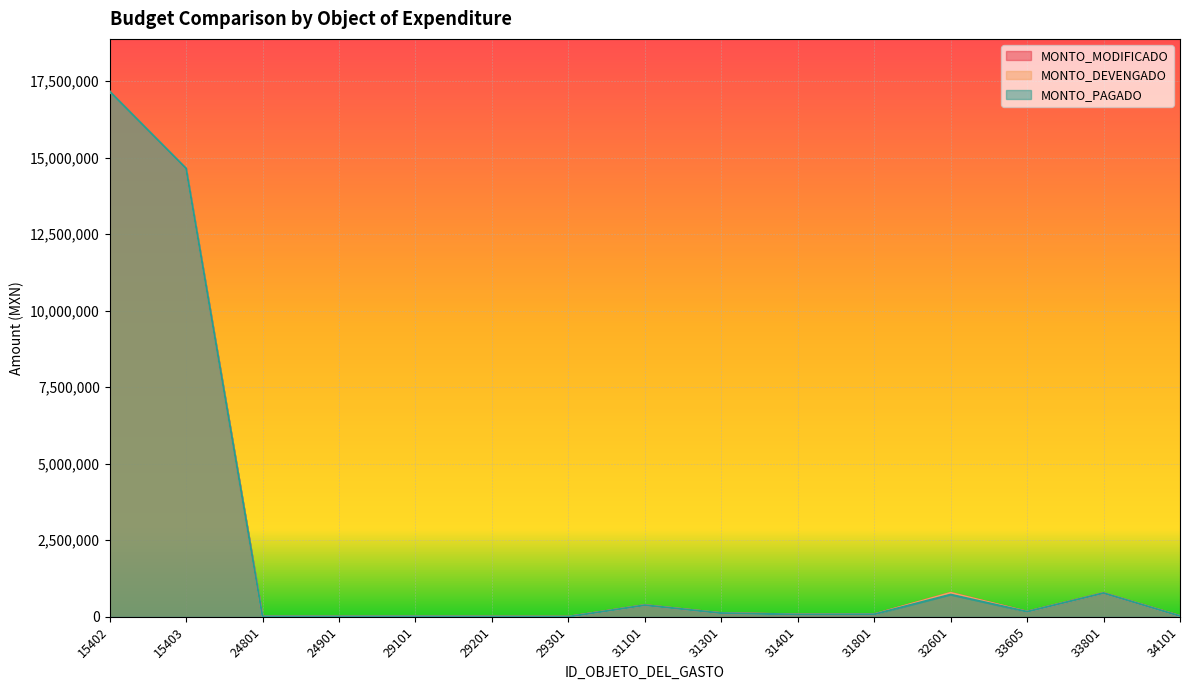

What is the difference between the MONTO_DEVENGADO values at 15403 and 29101?

14640793